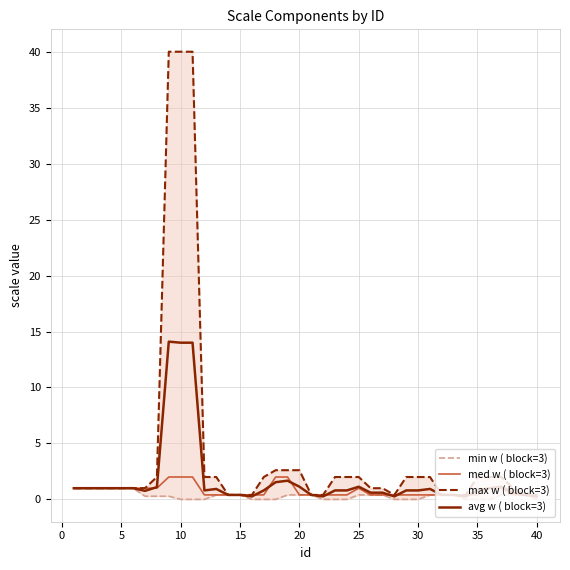

In avg w ( block=3), how many points are higher than both neighbors (excluding endpoints)?

9